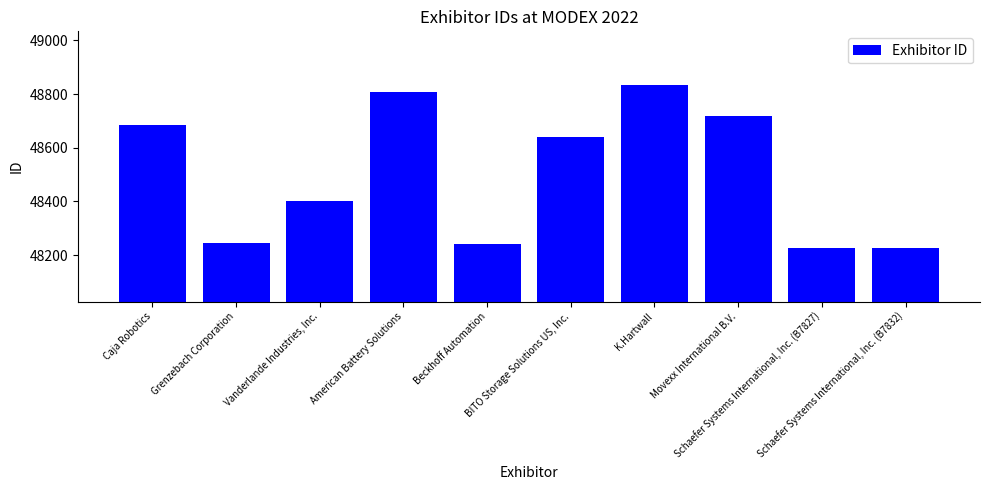

The value at Vanderlande Industries, Inc. is 15454. True or false?

False